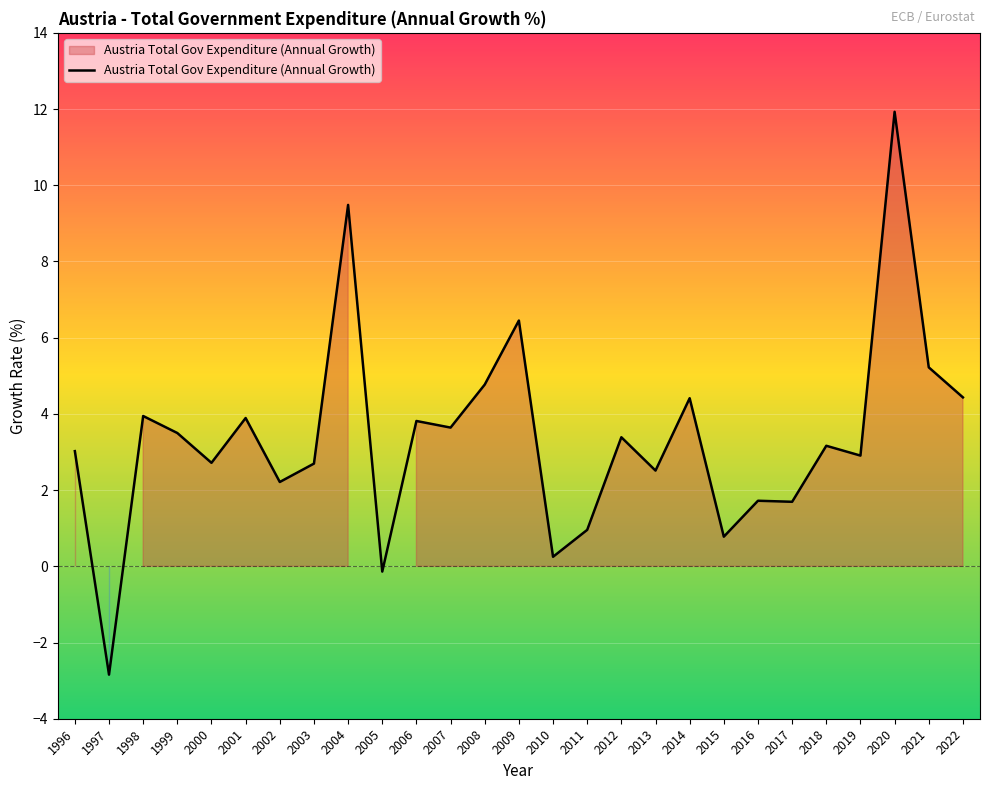

How many series are shown in this chart?

1